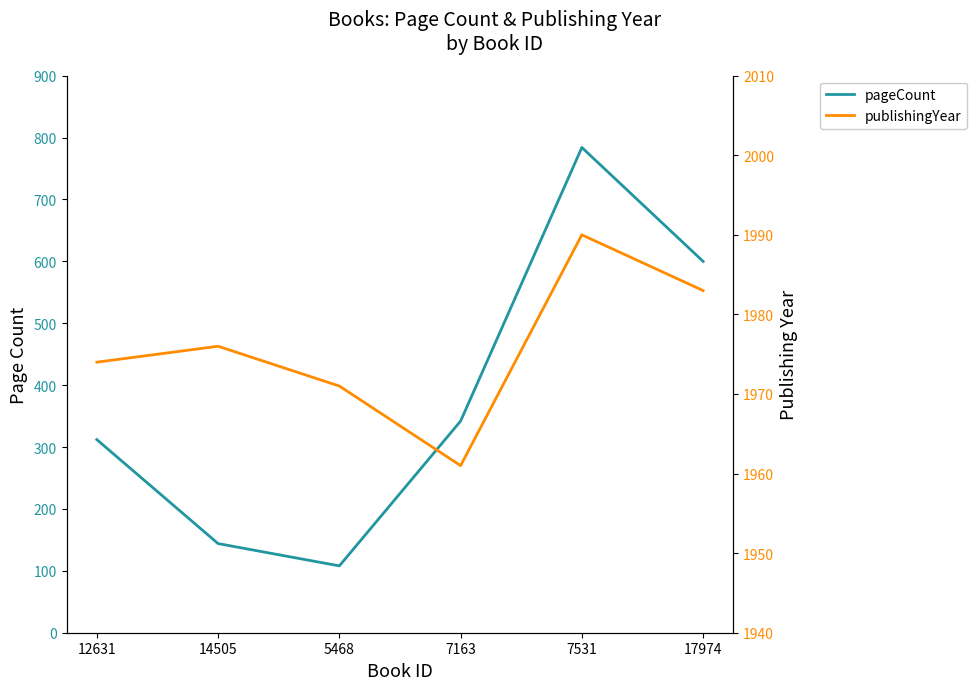

At which category does publishingYear reach its first local peak?

14505